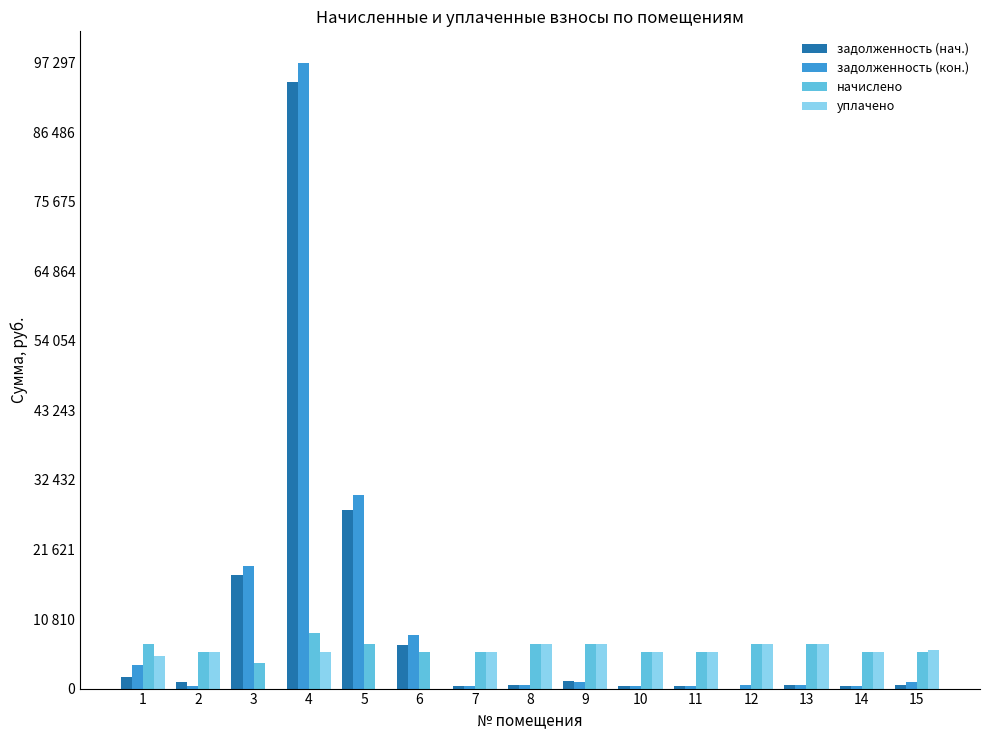

Between 11 and 8, which is larger?

8